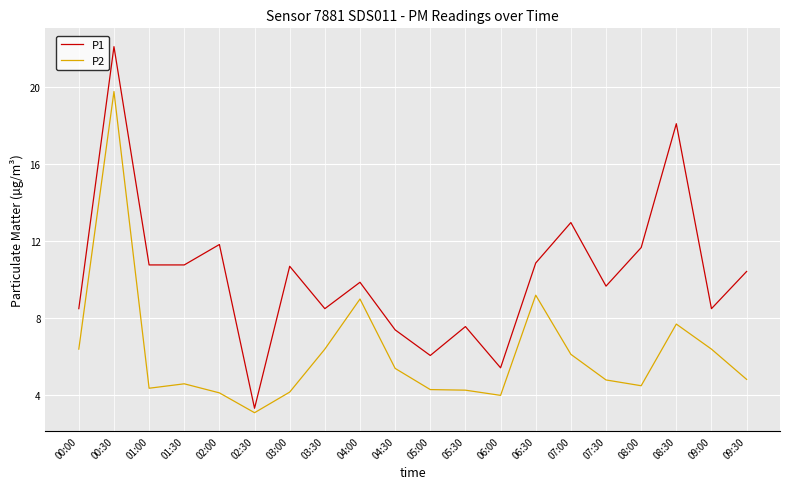

True or false: P1 and P2 intersect in this chart.

False